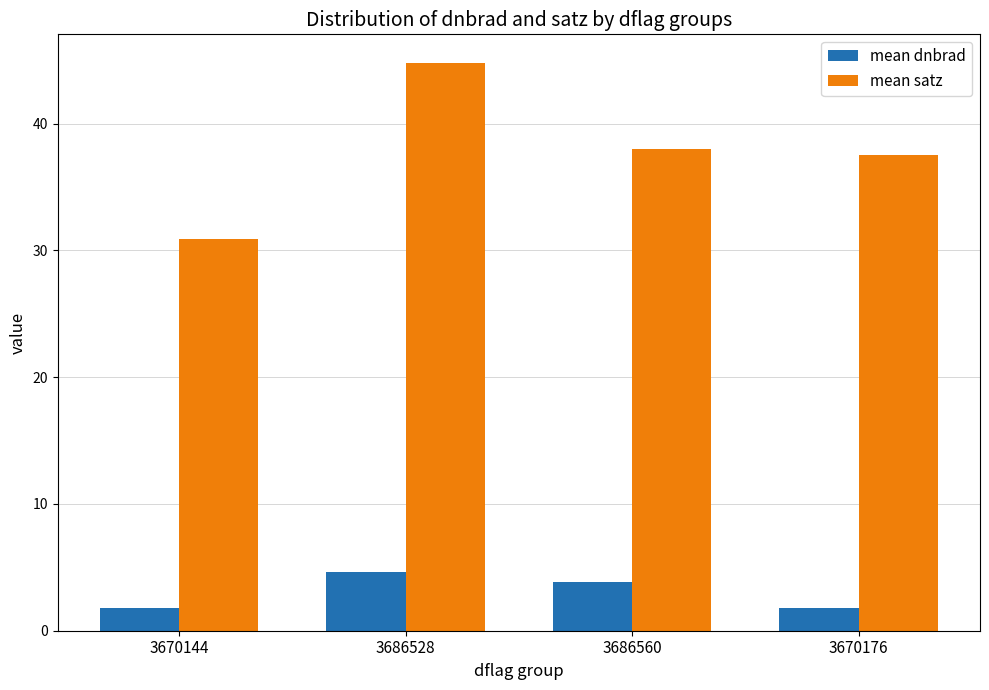

What are all the series names shown in the legend?

mean dnbrad, mean satz